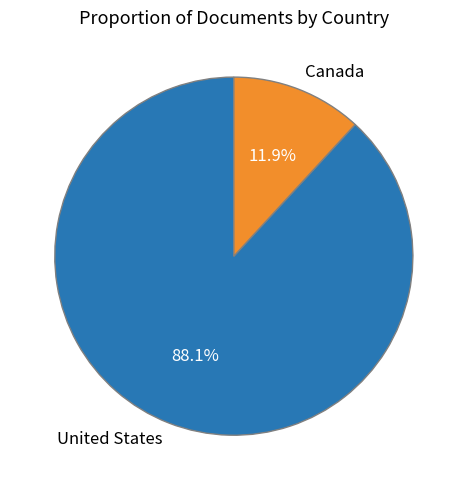

To the nearest percent, what is the combined percentage of Canada and United States?

100%